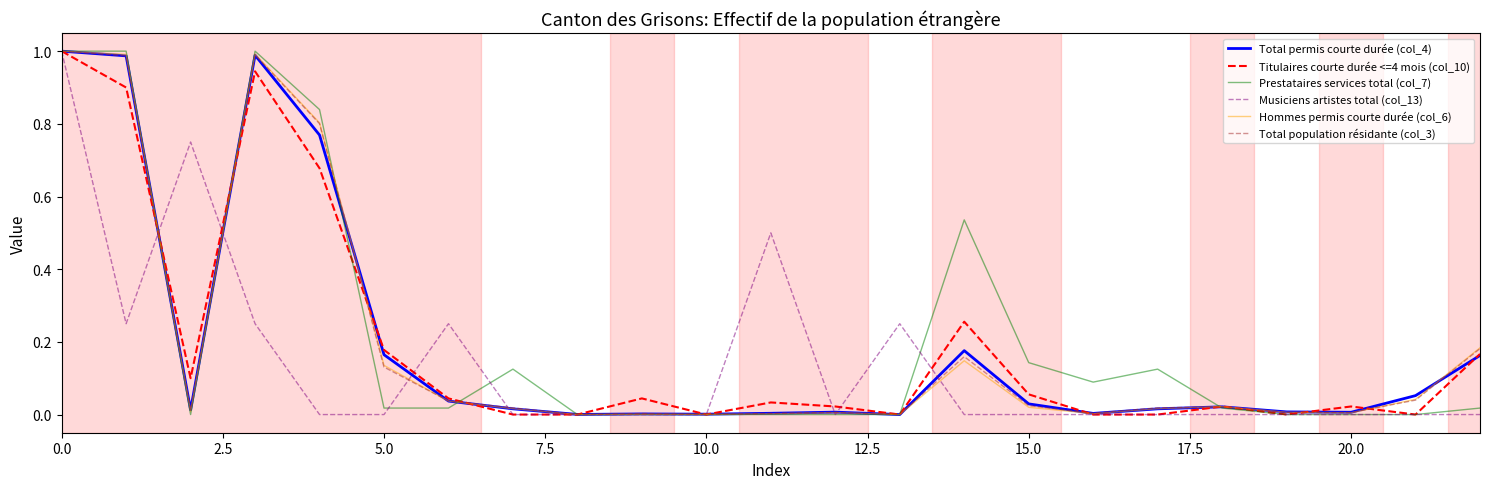

Is this an area chart (filled region under the line)?

No